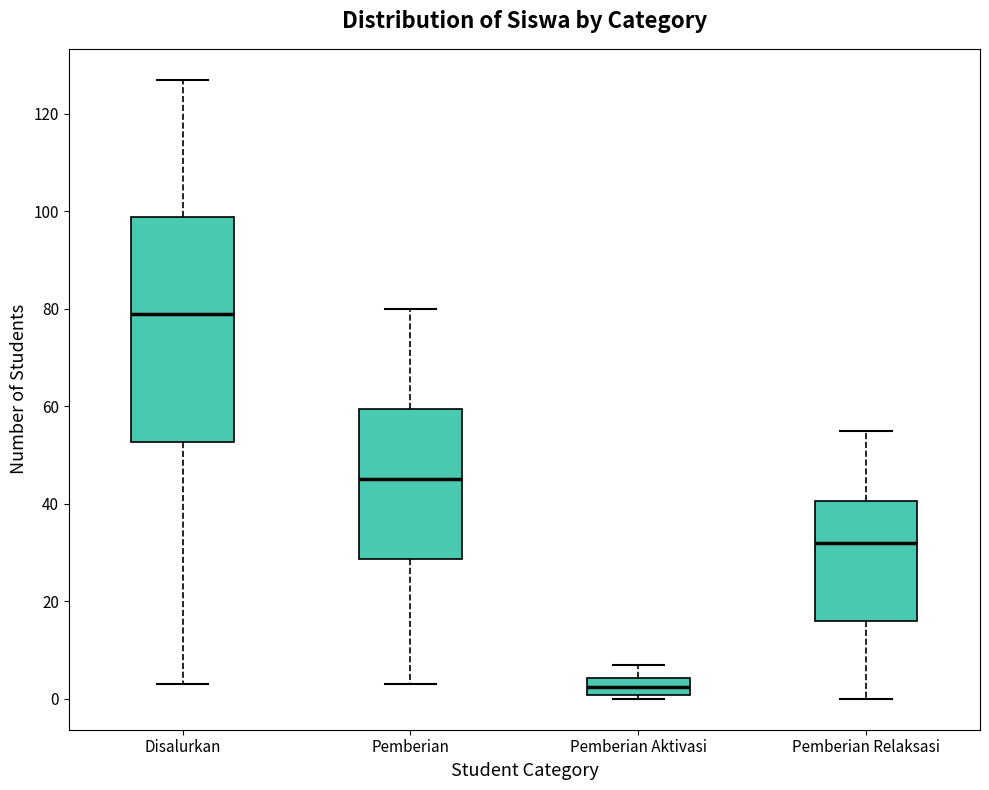

Where does the median line of the box for Pemberian Aktivasi sit on the y-axis? The values are not printed on the chart, so give them approximately, as read against the axis.

2